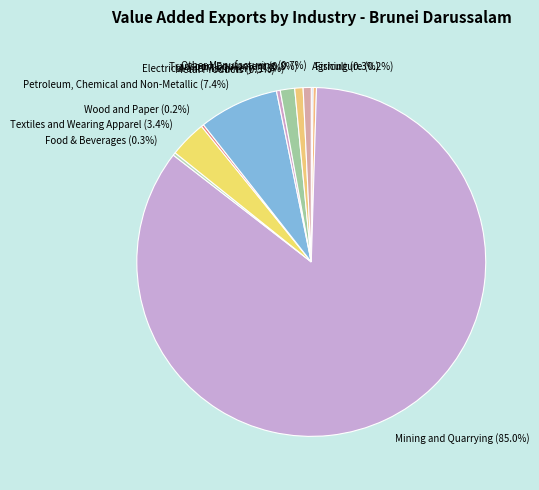

To the nearest percent, what percentage of the pie is Electrical and Machinery?

1%